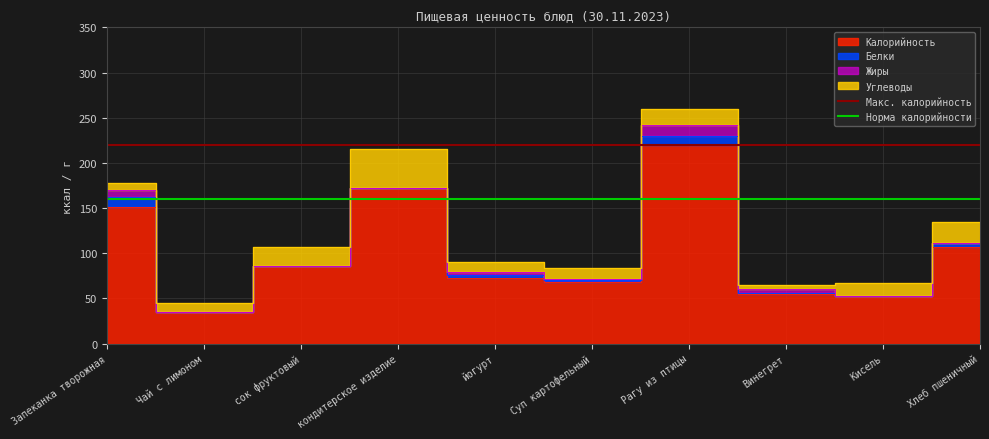

What is the label of the 2nd point from the left?

Чай с лимоном